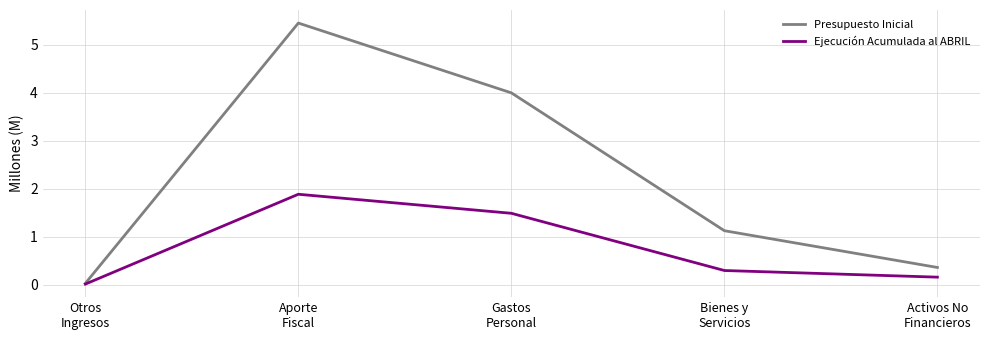

Where is Ejecución Acumulada al ABRIL nearest to the value 0?

Otros
Ingresos